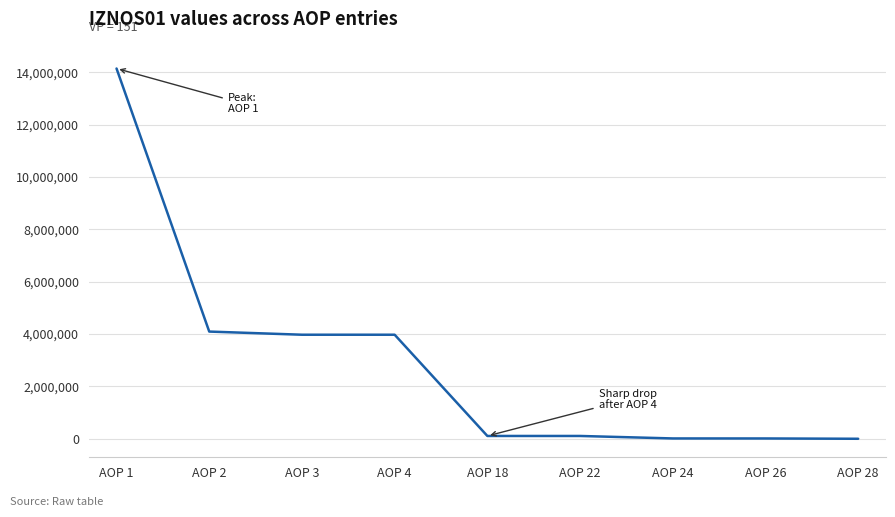

Which category has the highest value across all series?

AOP 1